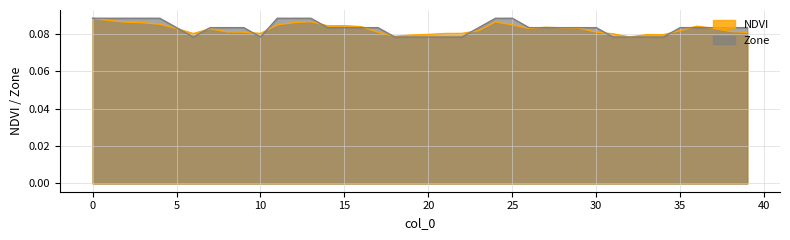

Rank the series at 32 from highest to lowest value.

NDVI, Zone